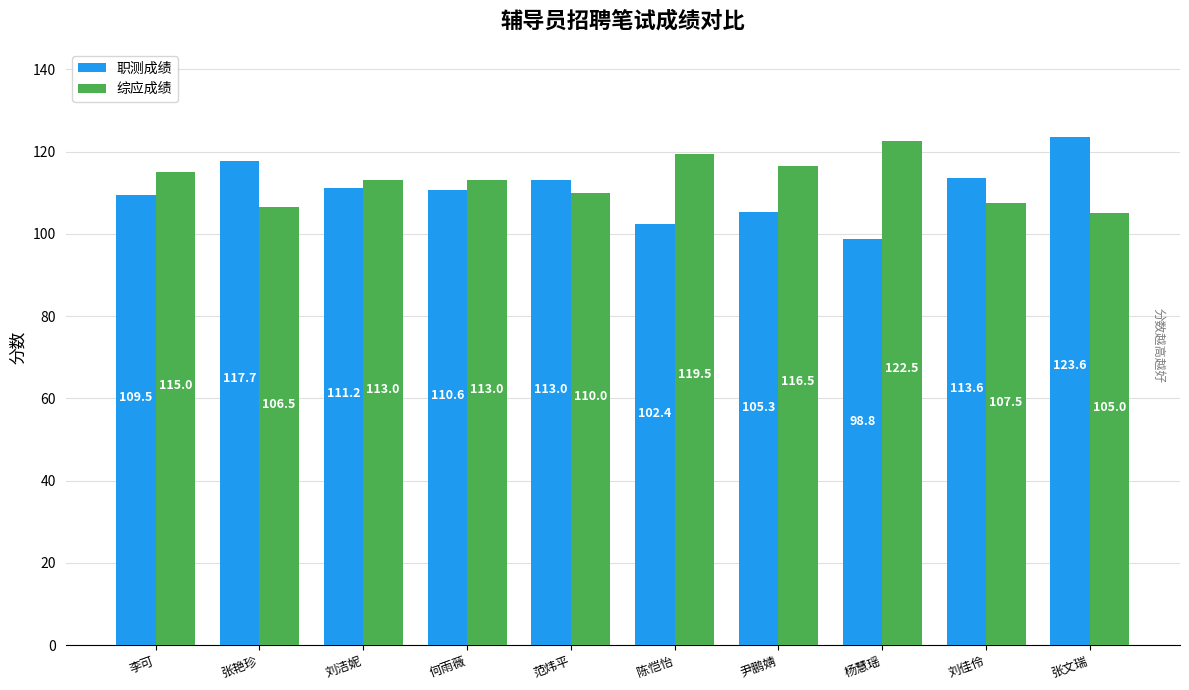

Which series has the largest range (max minus min)?

职测成绩